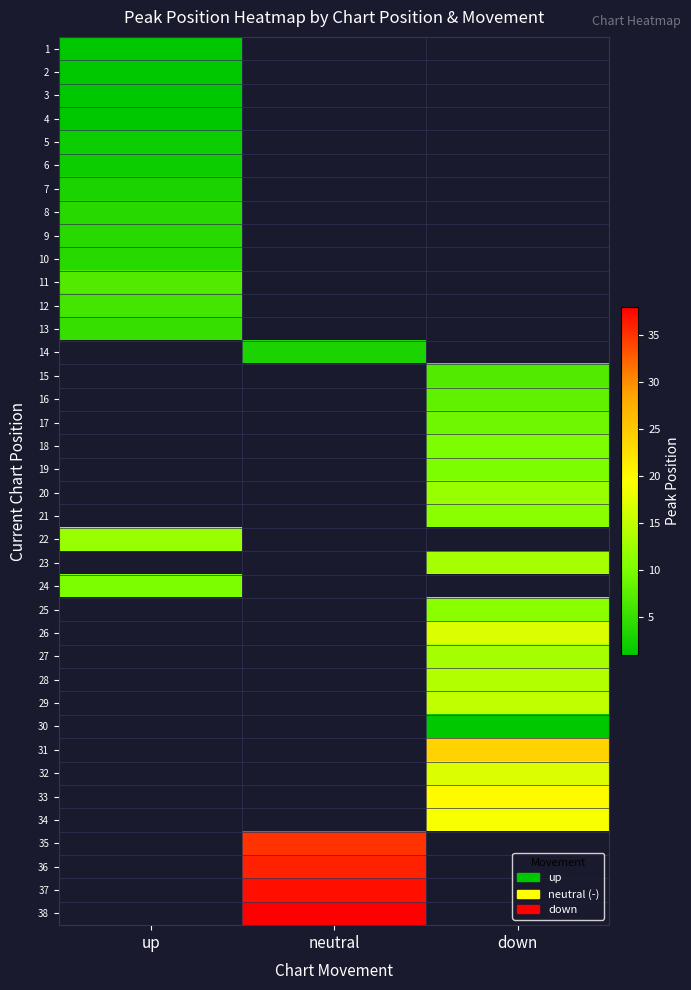

List the labels in order of 26 value, largest first.

up, neutral, down